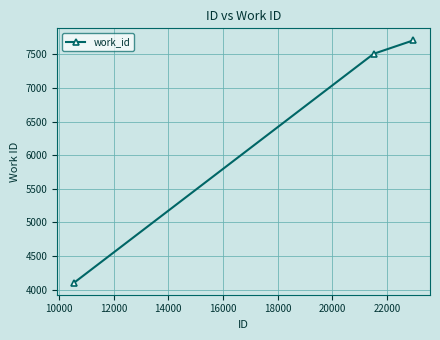

What is the difference between the second highest and minimum values?

3405